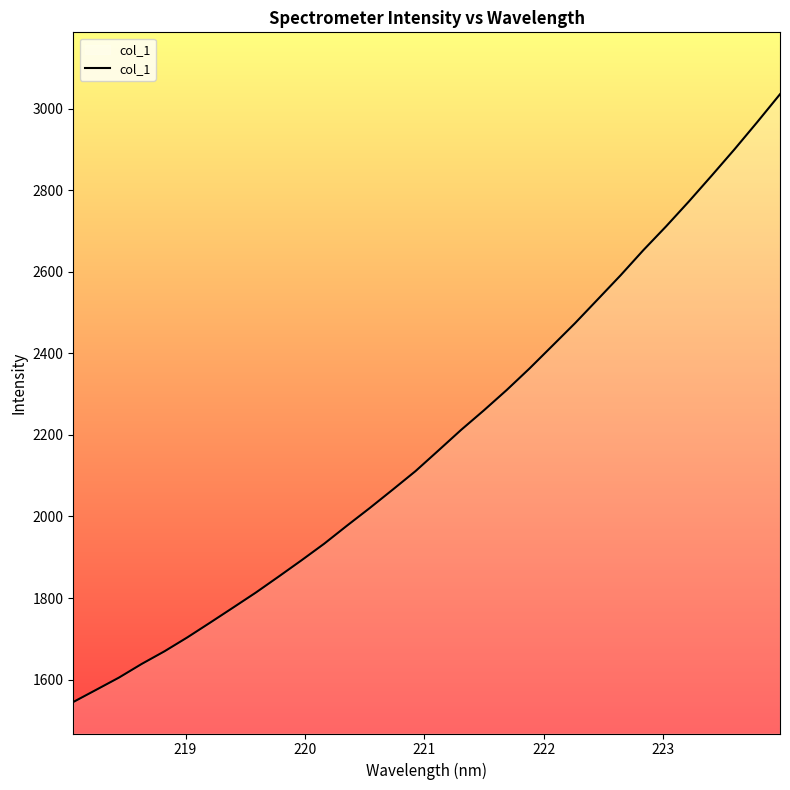

What is the minimum value shown in the chart?

1544.9